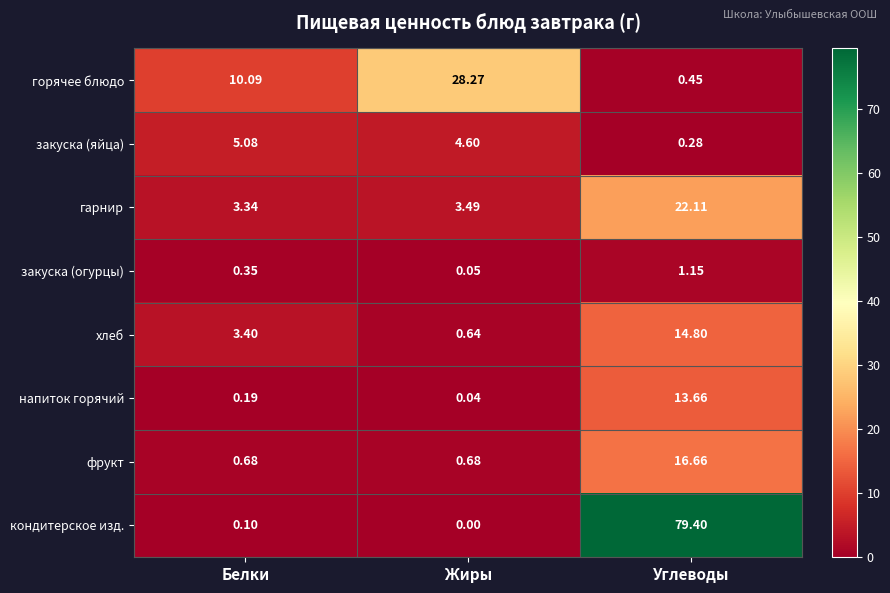

Where is горячее блюдо nearest to the value 14?

Белки